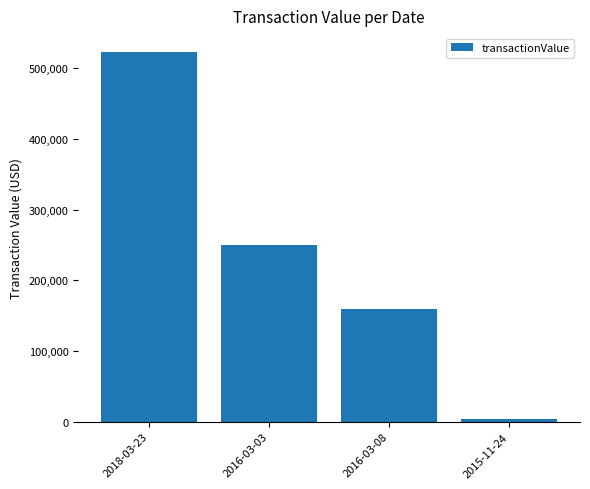

Reading left to right, what are all the values shown in this chart?

523500	249995	159500	3400